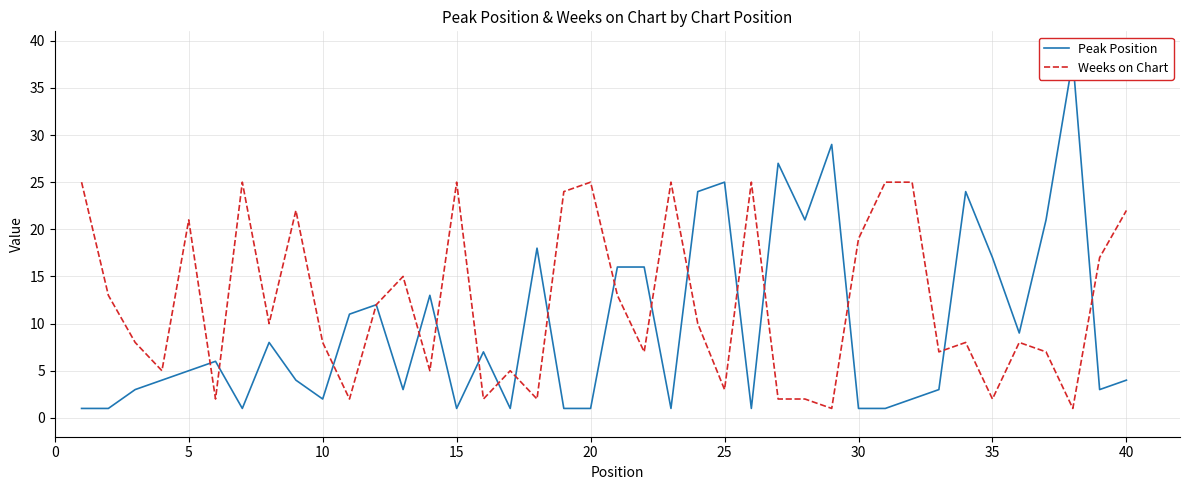

The value of Weeks on Chart at 10 is 5. True or false?

False